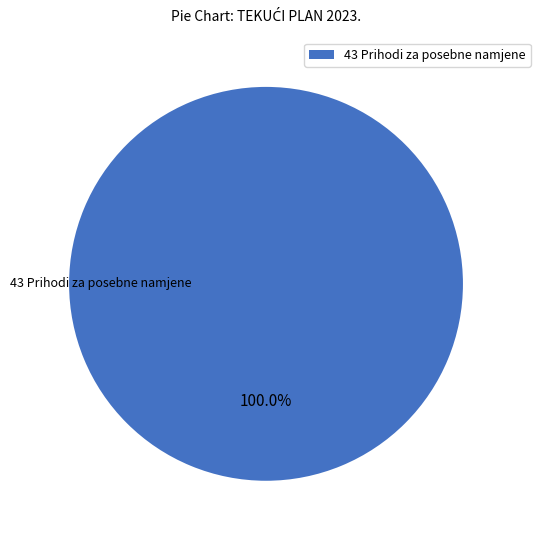

Does any single category account for the majority?

Yes